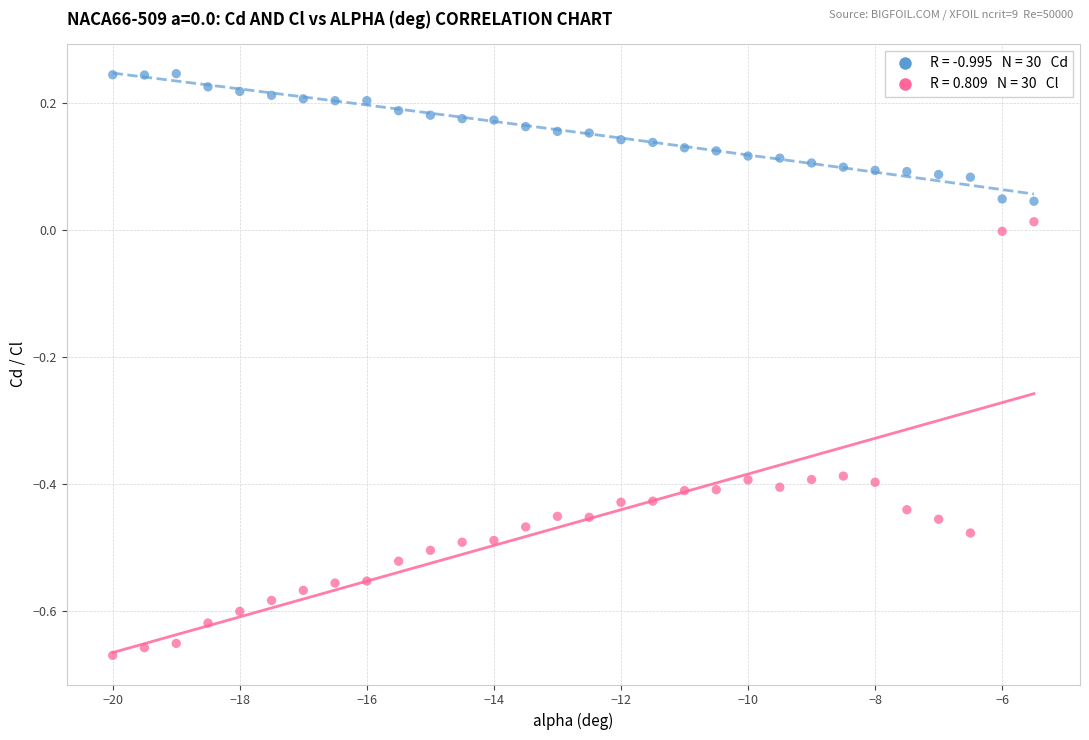

Across all data points, what is the range of Y values (max minus min)?

0.9